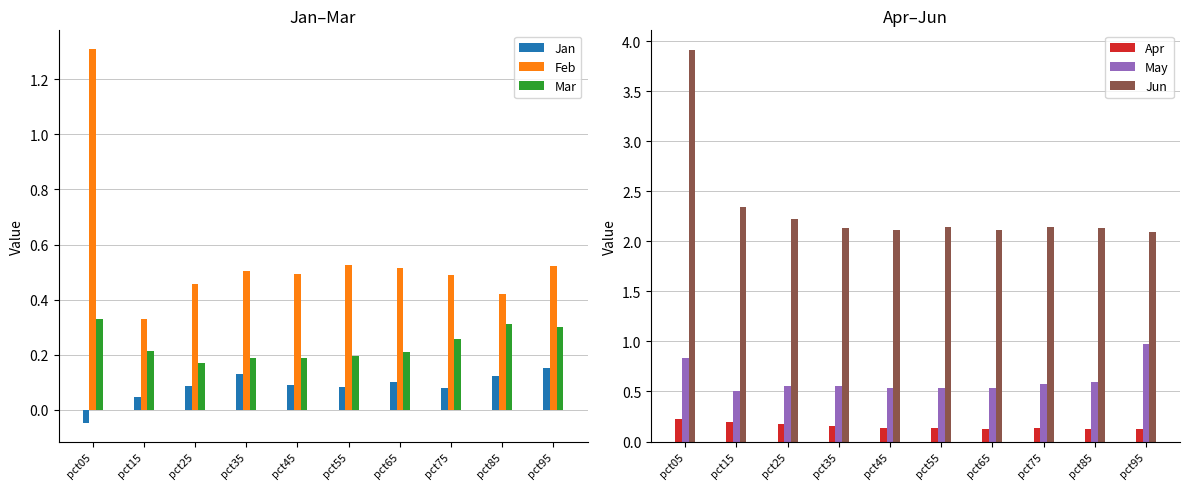

At which label is Feb closest to 0?

pct15